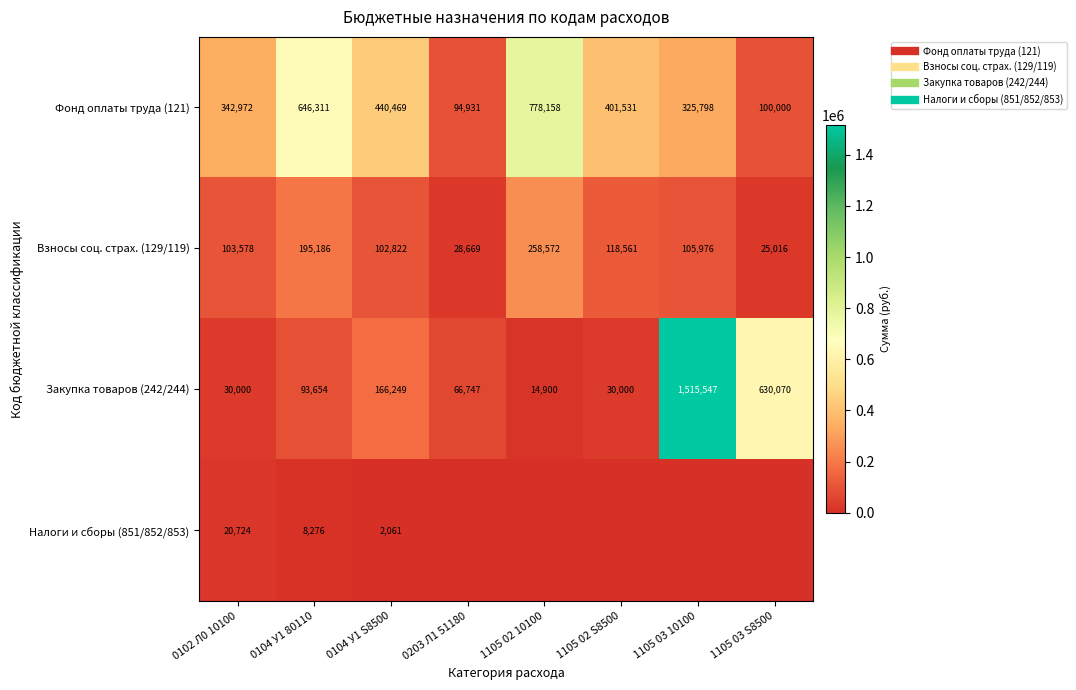

What is the difference between the highest and lowest values at 0104 У1 S8500?

438408.3